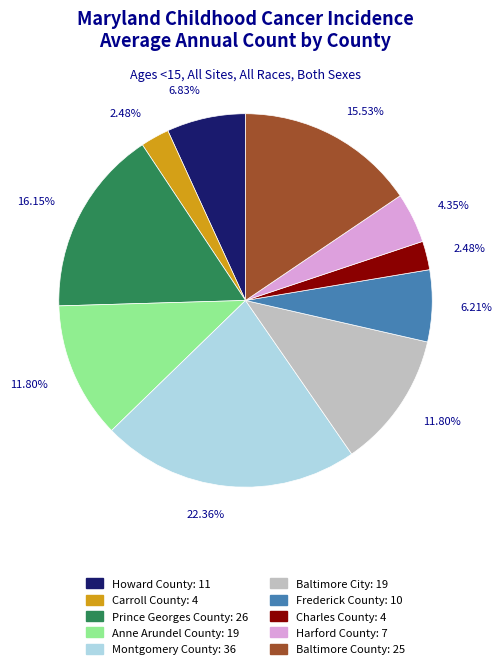

What is the largest slice in the pie chart?

Montgomery County